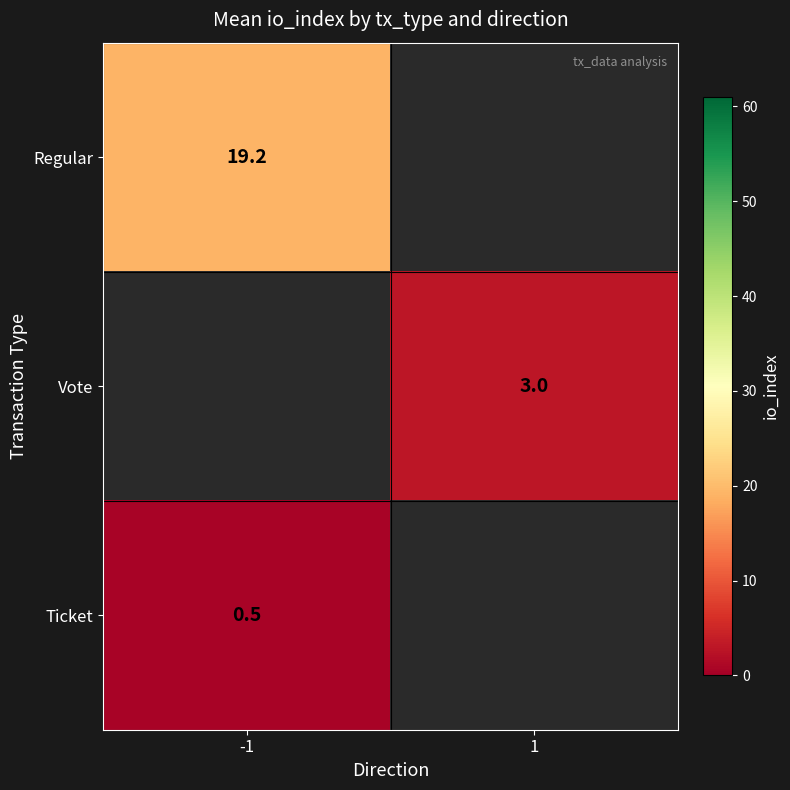

What is the minimum value shown in the chart?

0.5